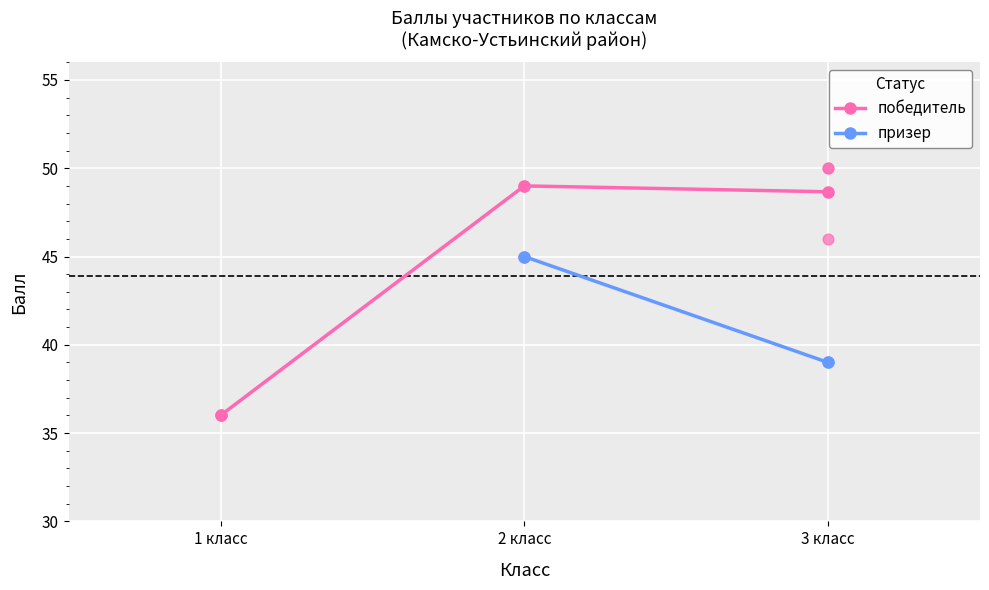

Which series has the largest total across all categories?

победитель